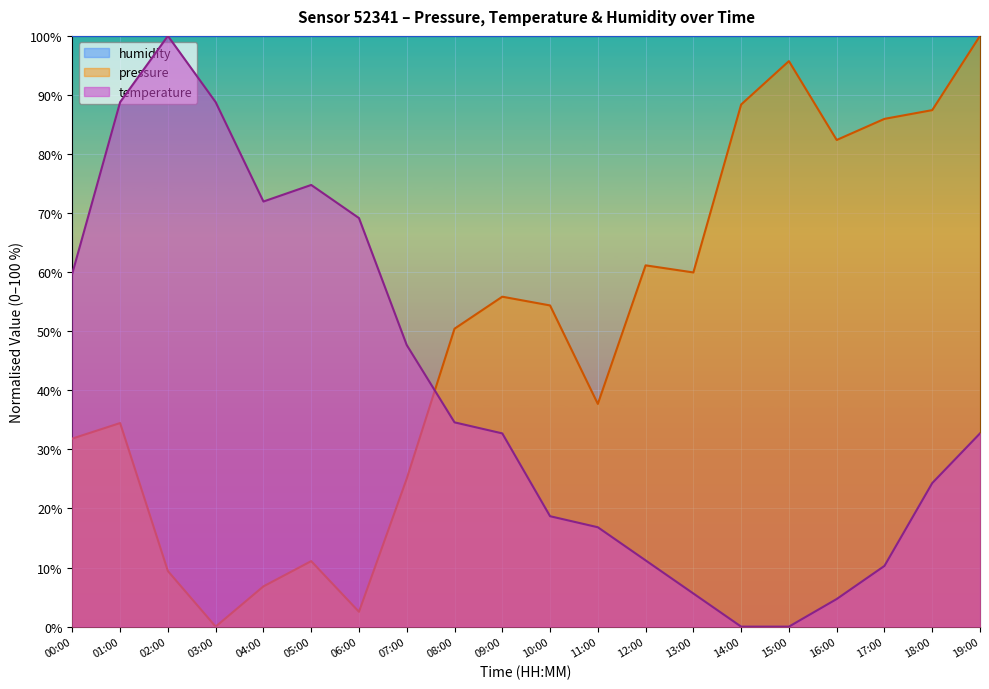

At which category does the chart reach its peak across all series?

19:00